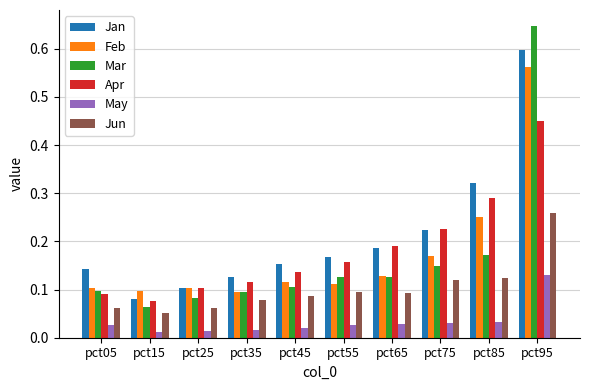

At which label does May reach its peak?

pct95